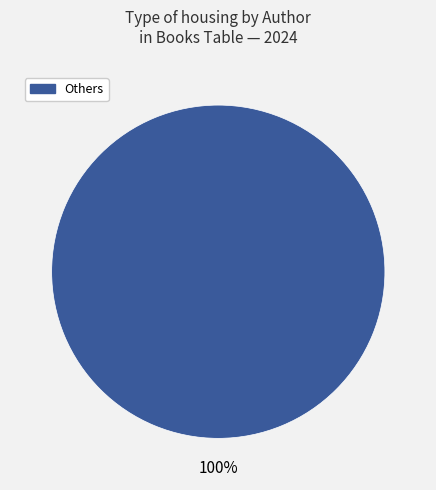

How many slices are in this pie chart?

1